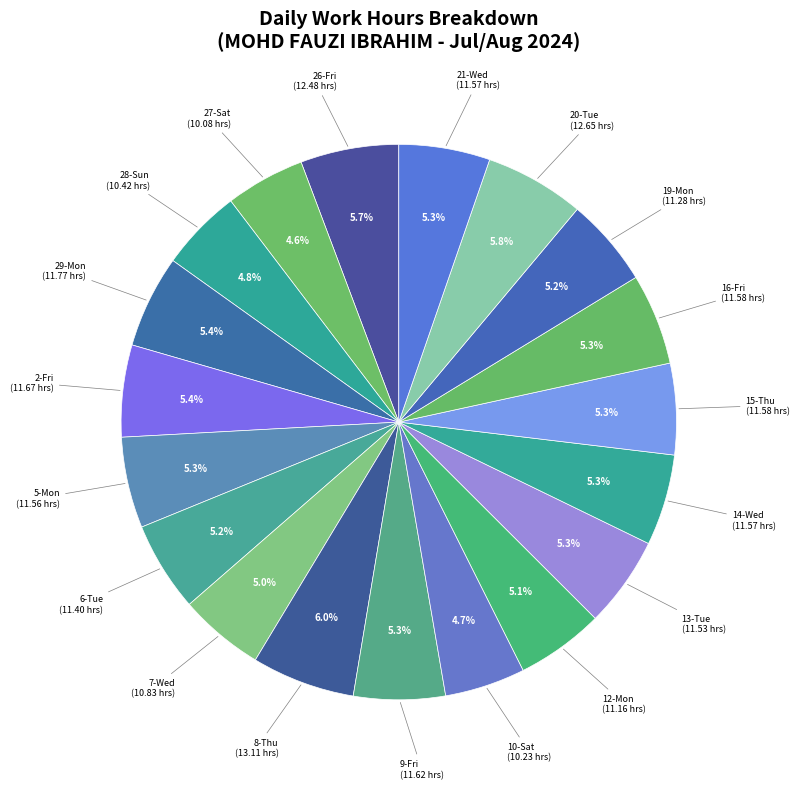

How many slices are in this pie chart?

19